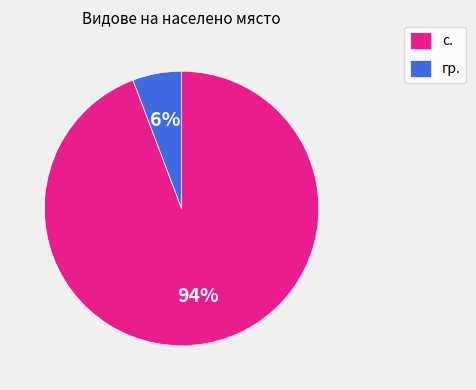

Between гр. and с., which is larger?

с.